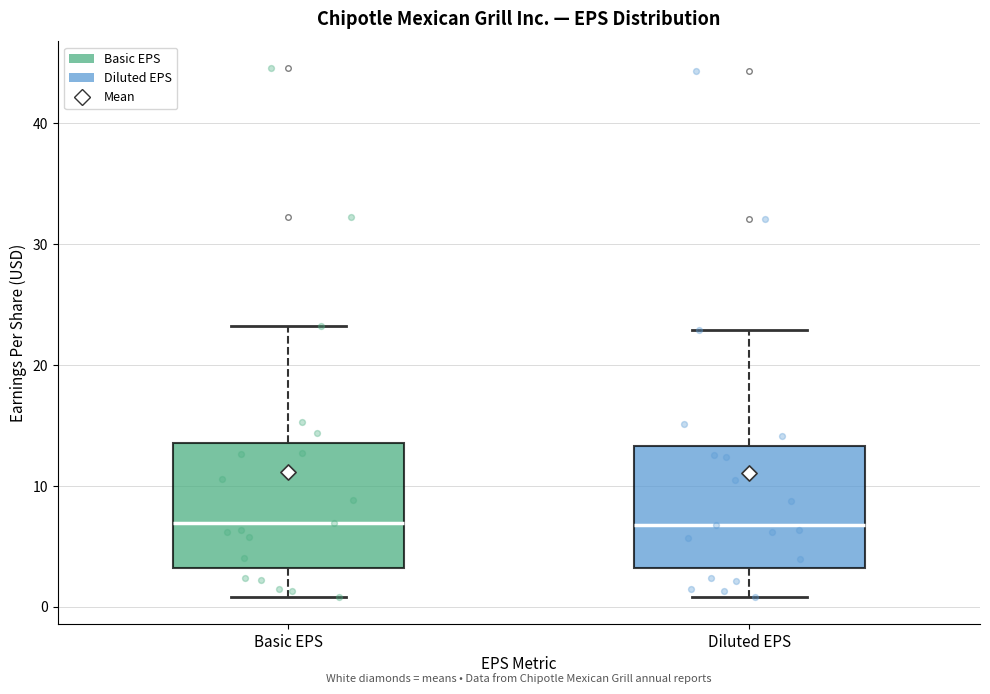

Reading left to right, read every box against the y-axis: the position of its median line, the range the box covers, and the ends of its whiskers. The values are not printed on the chart, so give them approximately, as read against the axis.

Basic EPS: median 7, box 3 to 14, whiskers 1 to 23
Diluted EPS: median 7, box 3 to 13, whiskers 1 to 23